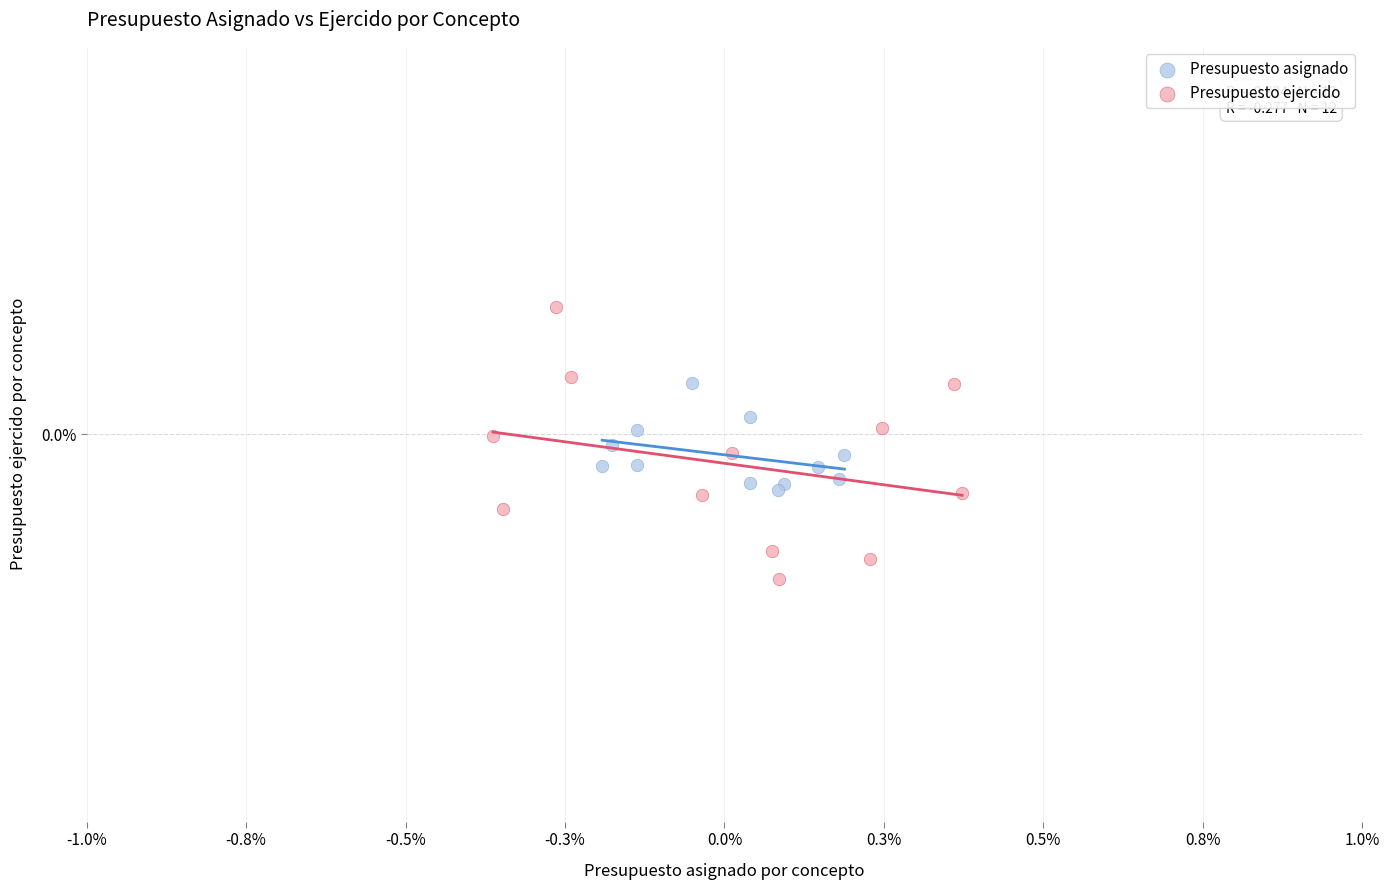

What are all the series names shown in the legend?

Presupuesto asignado, Presupuesto ejercido